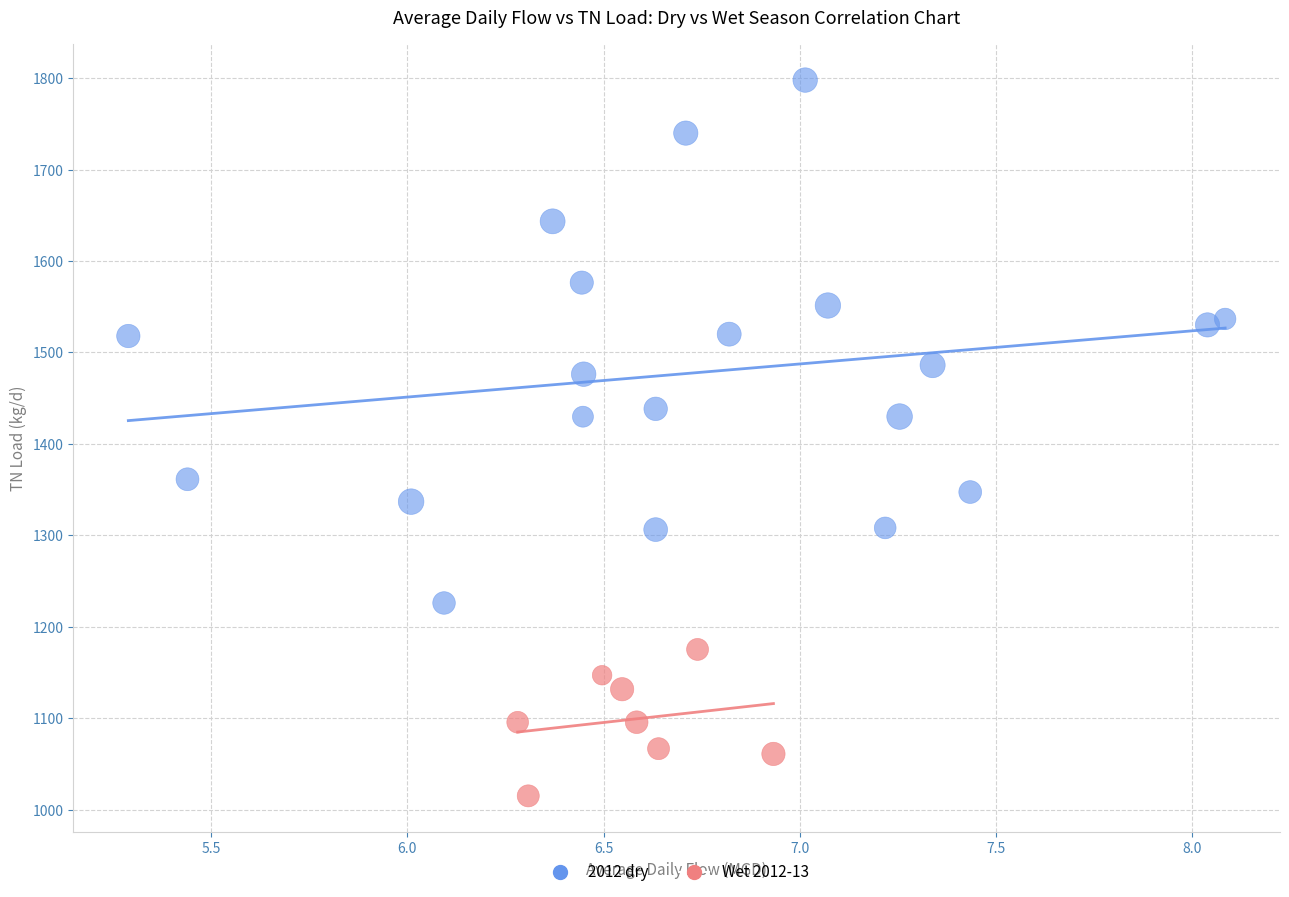

Which series reaches the minimum Y coordinate?

Wet 2012-13